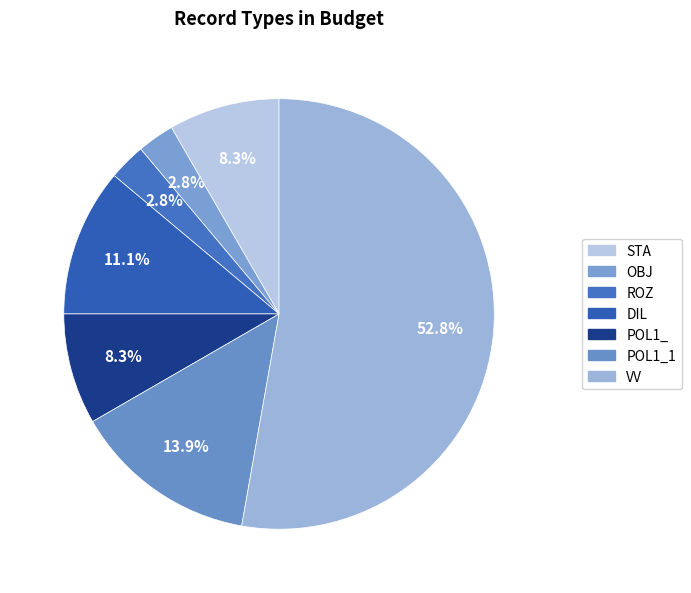

Which category accounts for the majority?

VV